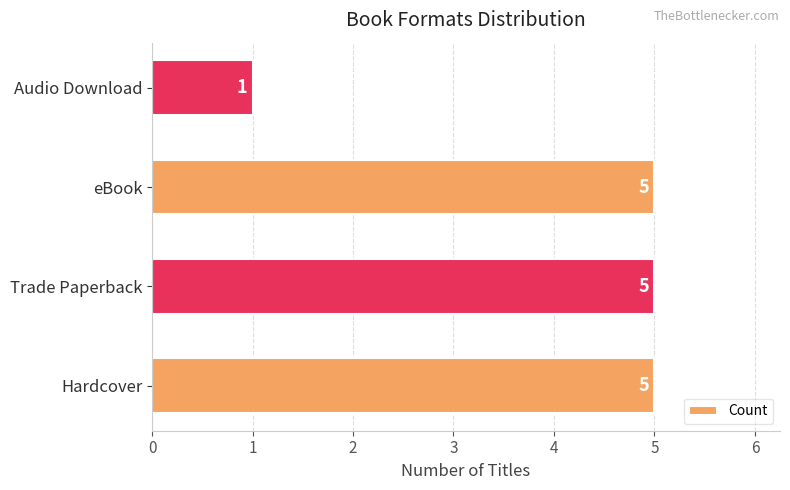

Are the bars horizontal?

Yes